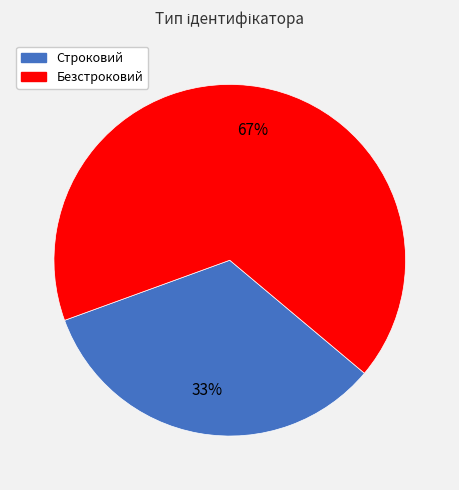

Does Безстроковий represent more than half of the total?

Yes